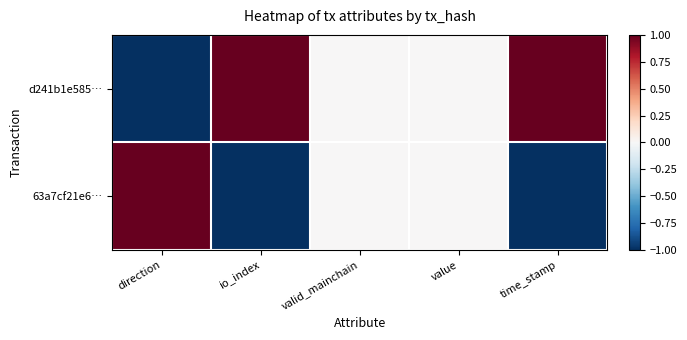

Rank the series by their average value, from highest to lowest.

d241b1e585…, 63a7cf21e6…